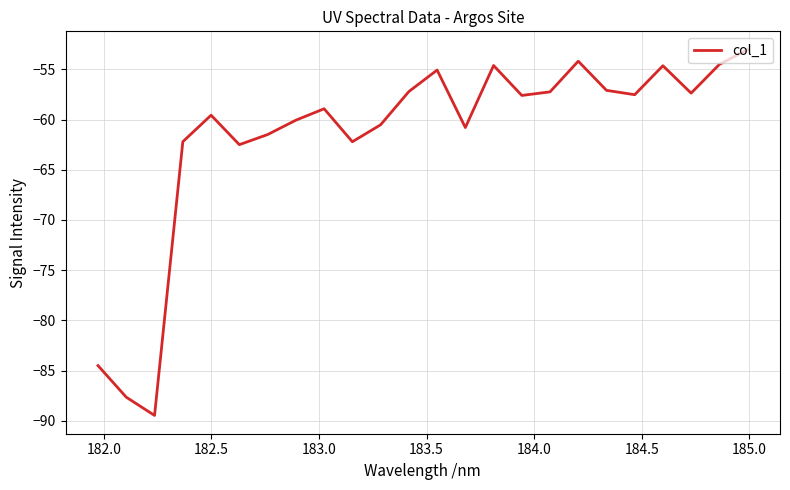

What is the smallest value displayed?

-89.5